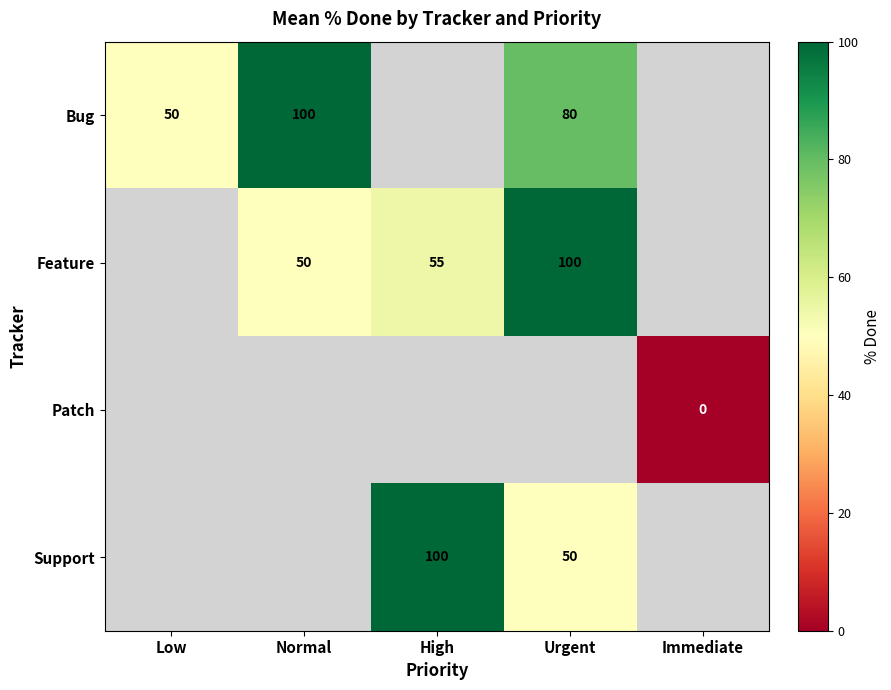

The Feature series shows 81 at Normal. True or false?

False